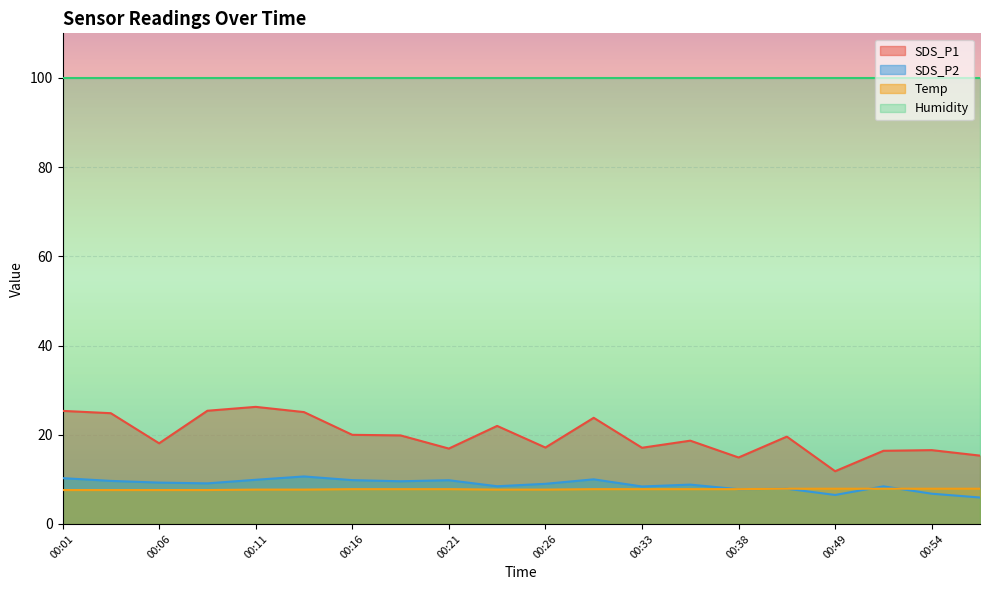

Is it true that SDS_P1 equals 26.6 at 00:38?

False